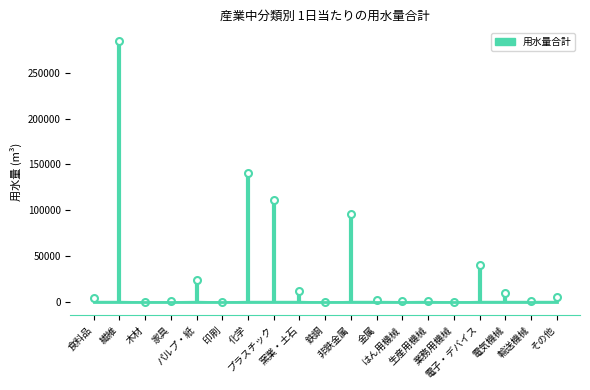

What is the difference between the maximum and second lowest values?

284153